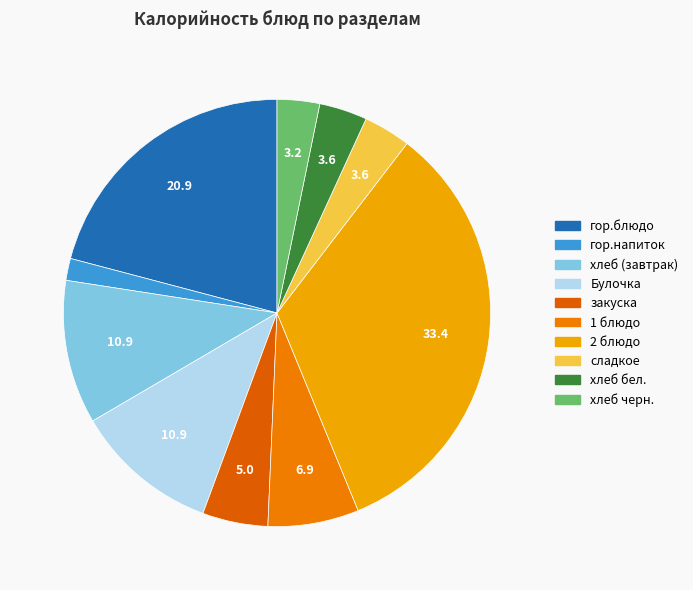

To the nearest percent, what is the difference between the гор.напиток and гор.блюдо slice percentages?

19%